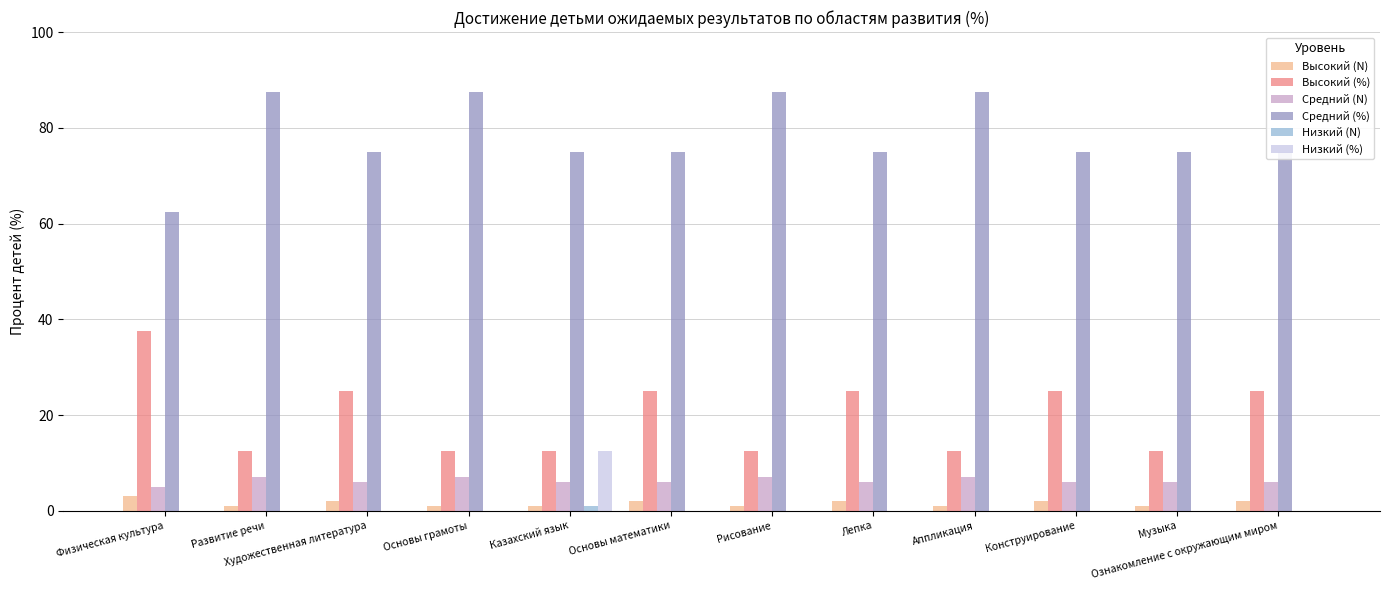

What is the total value across all series at Ознакомление с окружающим миром?

108.0